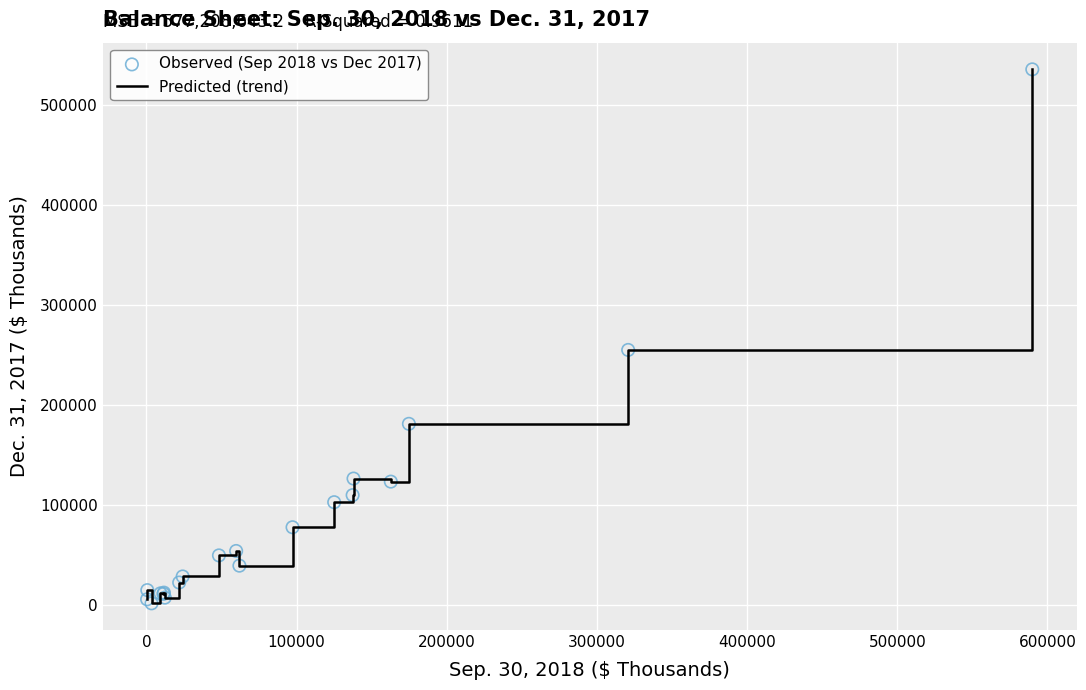

What is the difference between the maximum and minimum values?

534222